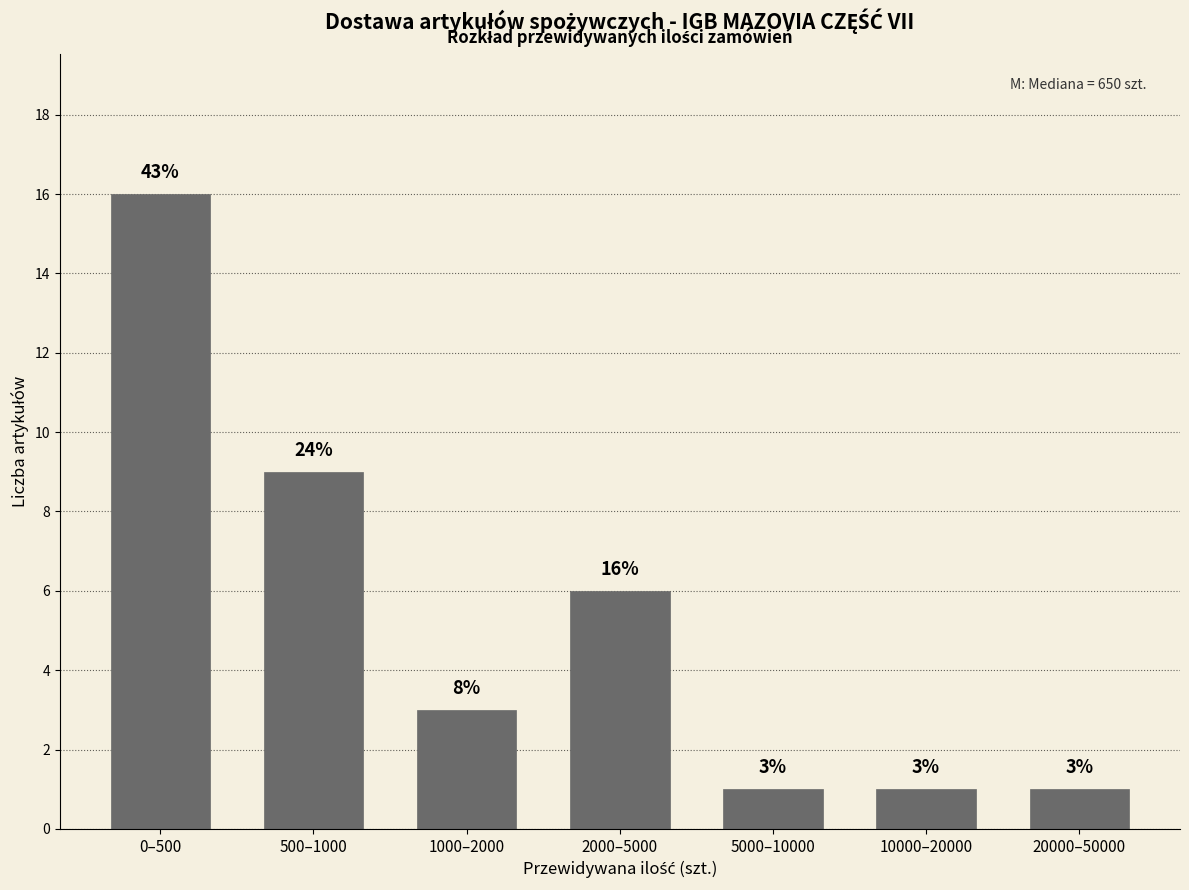

Reading left to right, transcribe all the data shown in this chart.

0–500=16	500–1000=9	1000–2000=3	2000–5000=6	5000–10000=1	10000–20000=1	20000–50000=1